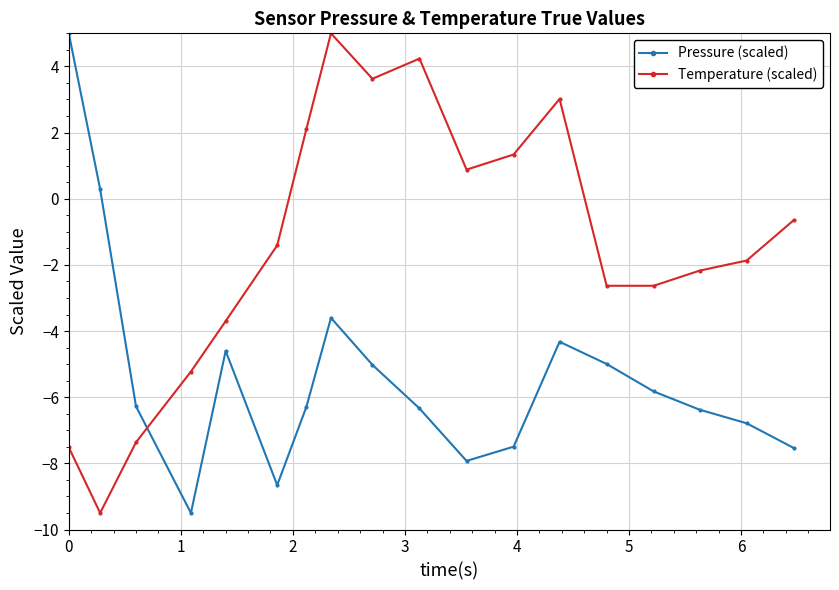

How many times do Pressure (scaled) and Temperature (scaled) cross each other?

1